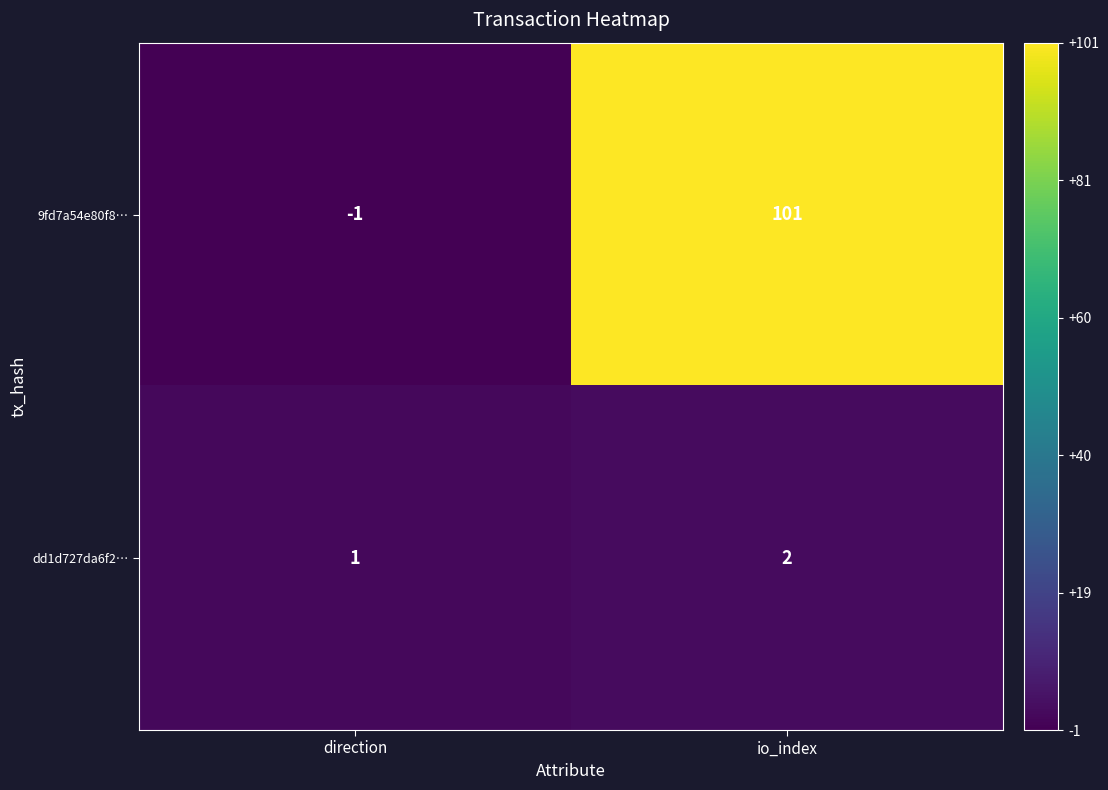

What is the average value of the 9fd7a54e80f8… series?

50